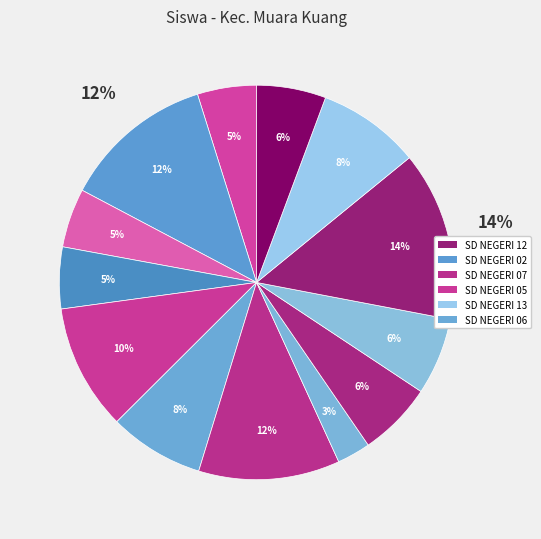

How many slices are in this pie chart?

13